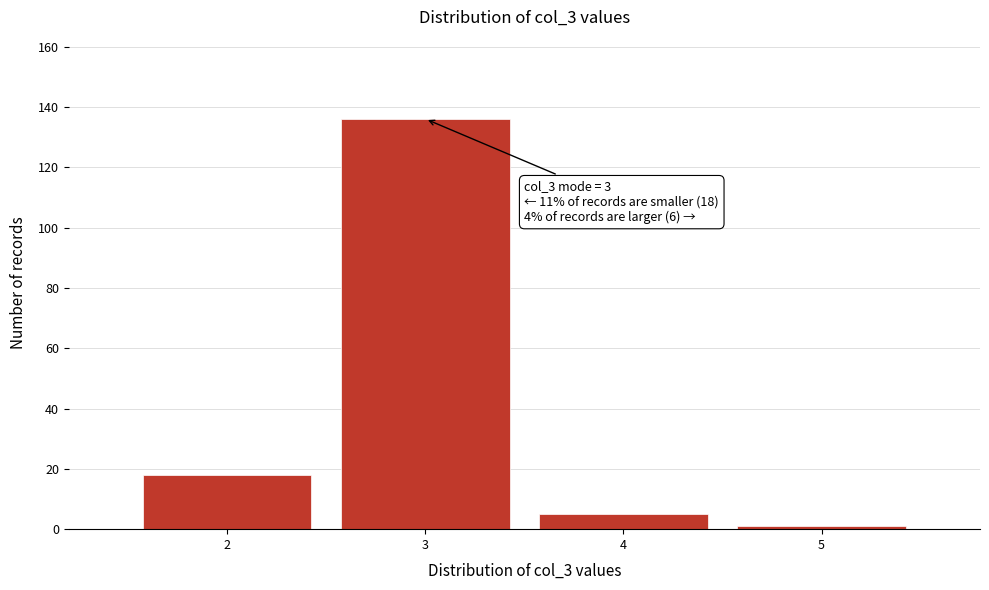

Which range on the x-axis has the tallest bar?

2.5 to 3.5